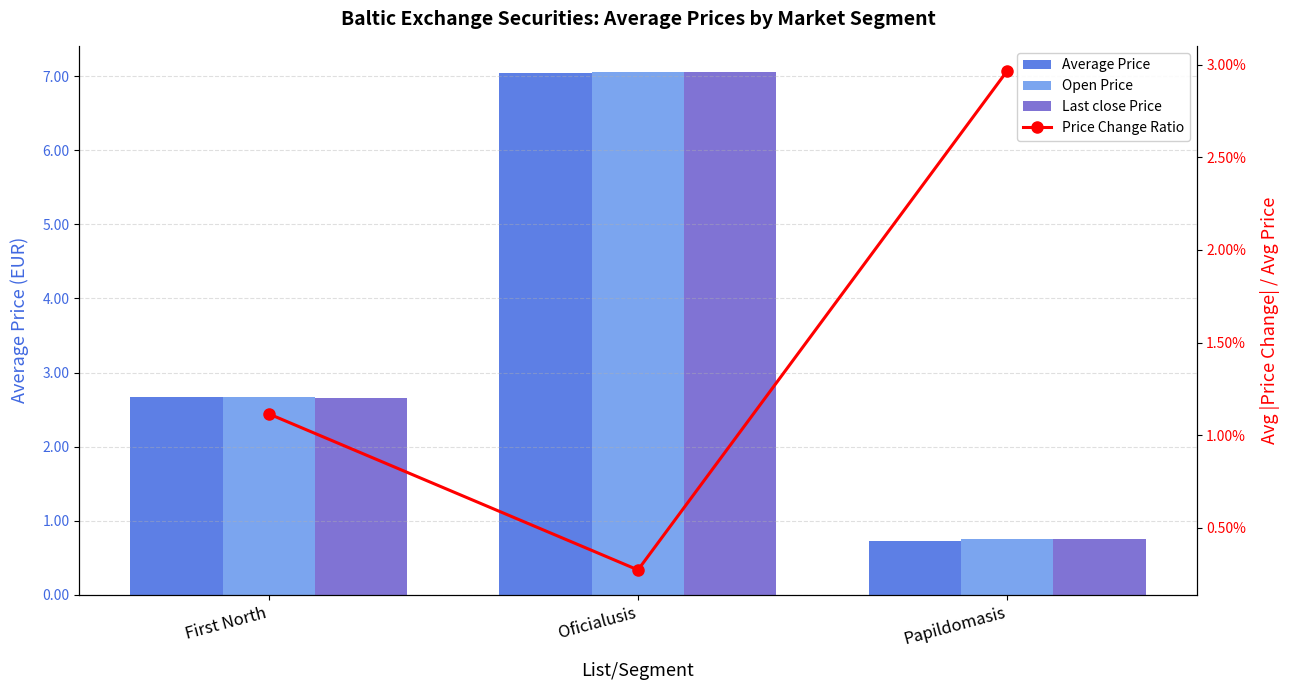

Is it true that Last close Price equals 3.9 at First North?

False